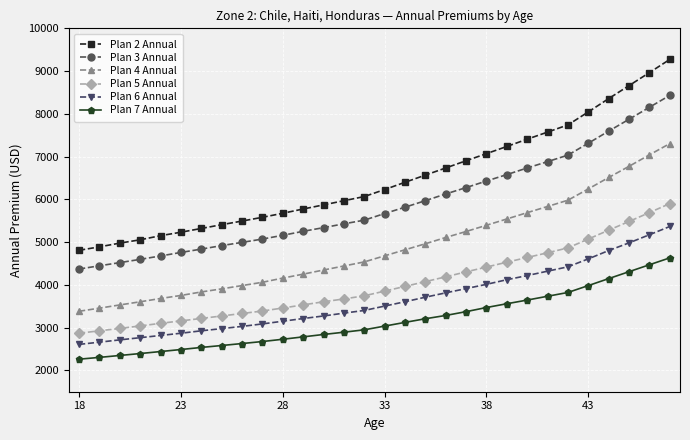

Reading left to right, what are all the values shown in this chart?

Plan 2 Annual: 4808	4889	4976	5054	5150	5231	5319	5407	5492	5580	5674	5774	5870	5968	6065	6229	6399	6567	6734	6903	7069	7237	7407	7573	7742	8045	8357	8661	8965	9273
Plan 3 Annual: 4370	4446	4520	4596	4676	4758	4836	4918	4993	5071	5159	5252	5338	5427	5513	5668	5816	5969	6126	6275	6429	6579	6734	6882	7035	7313	7596	7873	8154	8432
Plan 4 Annual: 3382	3455	3530	3604	3681	3752	3834	3906	3983	4060	4158	4250	4347	4441	4536	4679	4820	4961	5108	5248	5394	5541	5689	5833	5980	6244	6511	6773	7041	7304
Plan 5 Annual: 2868	2925	2980	3039	3100	3157	3214	3272	3330	3388	3458	3531	3604	3670	3744	3853	3964	4075	4188	4304	4416	4530	4640	4750	4865	5071	5279	5483	5690	5901
Plan 6 Annual: 2607	2659	2713	2764	2816	2868	2925	2976	3028	3086	3149	3212	3272	3338	3401	3503	3605	3711	3813	3912	4012	4120	4217	4320	4422	4608	4802	4982	5172	5365
Plan 7 Annual: 2261	2303	2348	2393	2440	2487	2536	2581	2627	2674	2727	2783	2839	2892	2948	3035	3122	3207	3284	3373	3470	3558	3644	3733	3822	3983	4146	4308	4470	4631